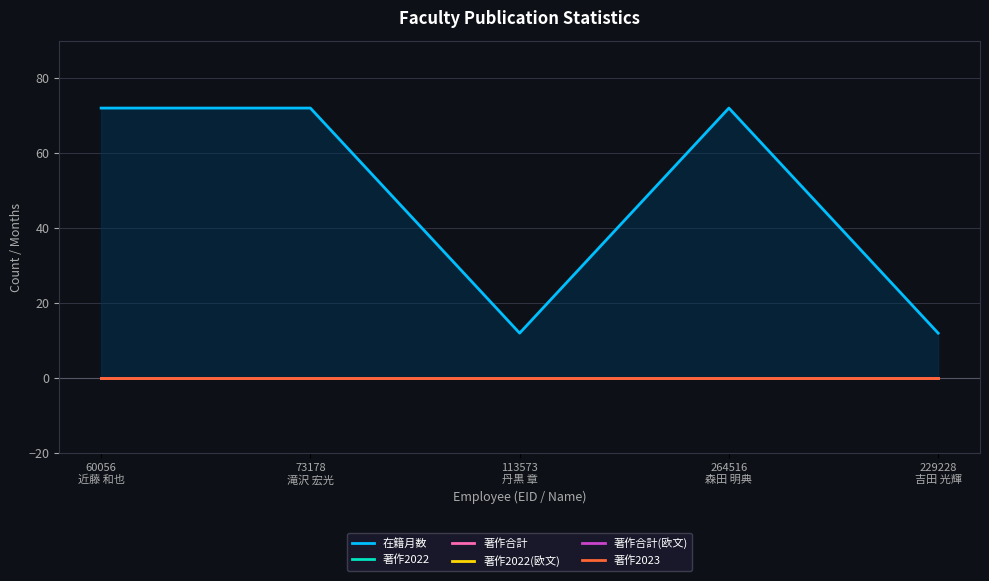

What is the label of the 4th point from the left?

264516
森田 明典